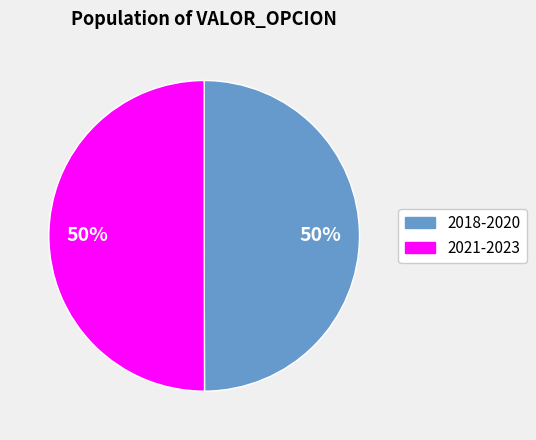

To the nearest percent, what is the average slice percentage?

50%